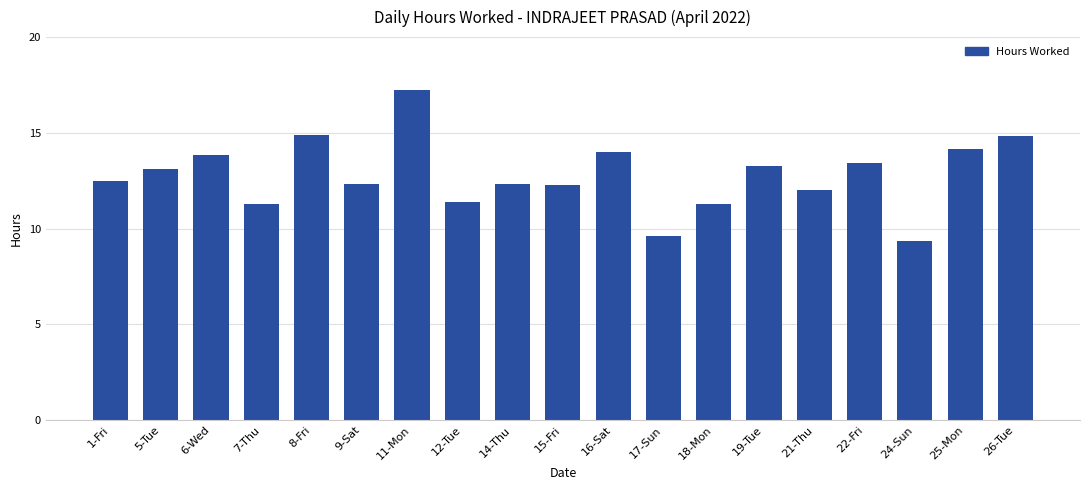

True or false: the data shows 16.2 at 21-Thu.

False